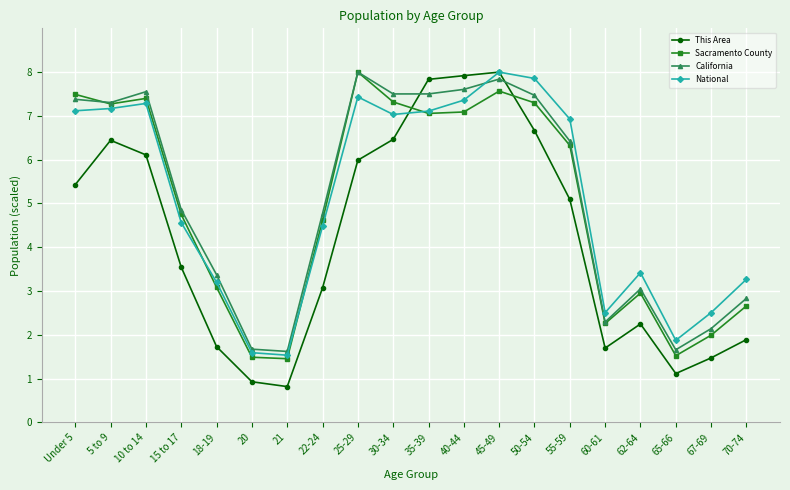

At how many categories does at least one series exceed 3?

15